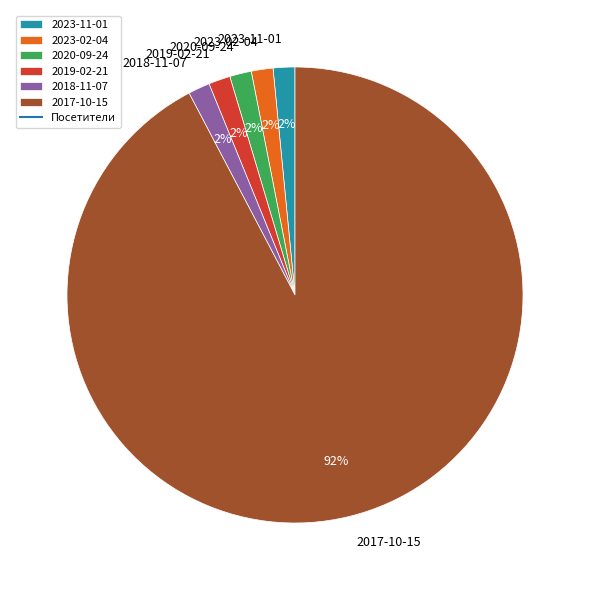

Do 2020-09-24 and 2017-10-15 together represent more than half of the pie?

Yes